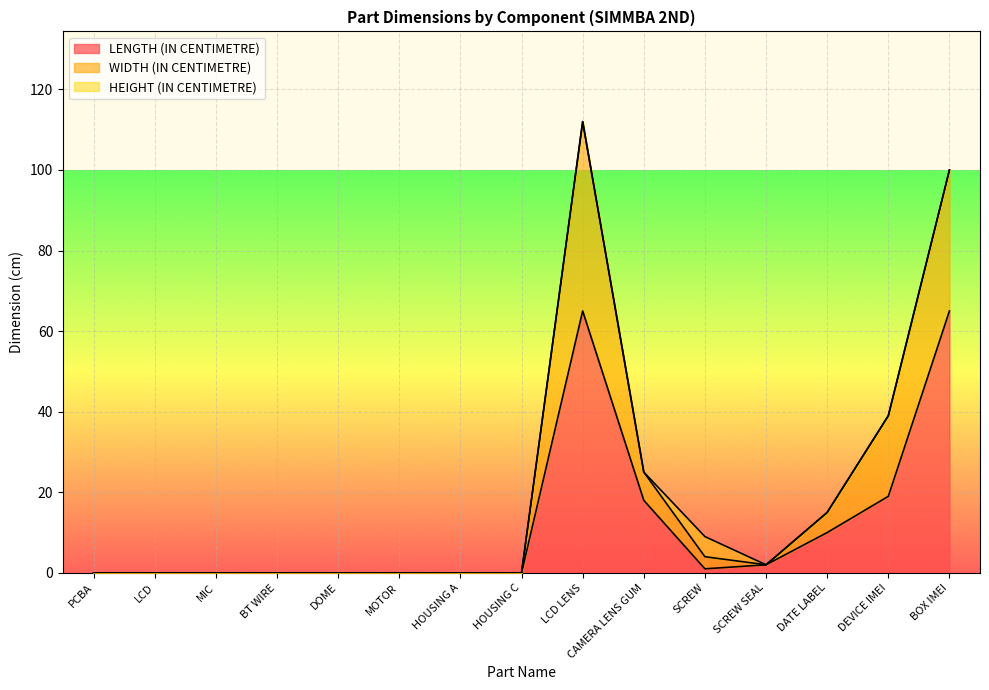

Where is WIDTH (IN CENTIMETRE) nearest to the value 56?

DEVICE IMEI